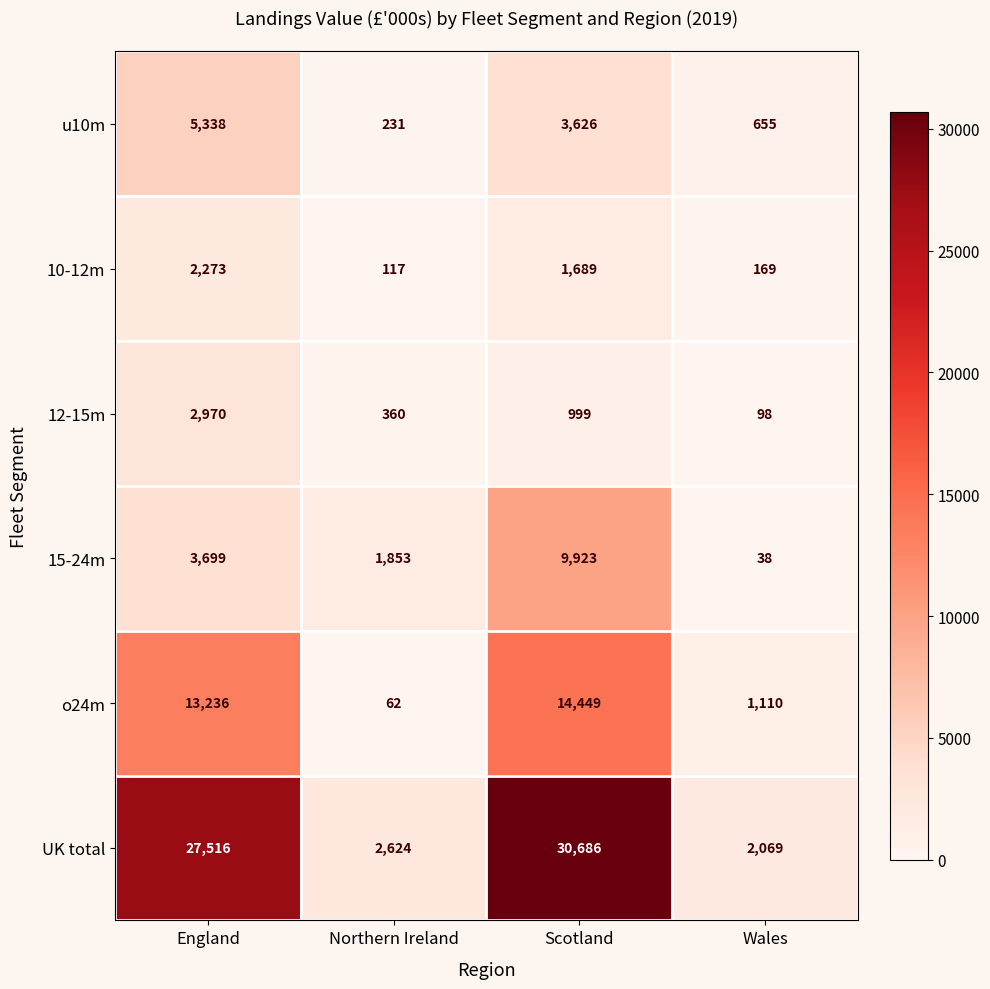

Rank the series at Scotland from lowest to highest value.

12-15m, 10-12m, u10m, 15-24m, o24m, UK total